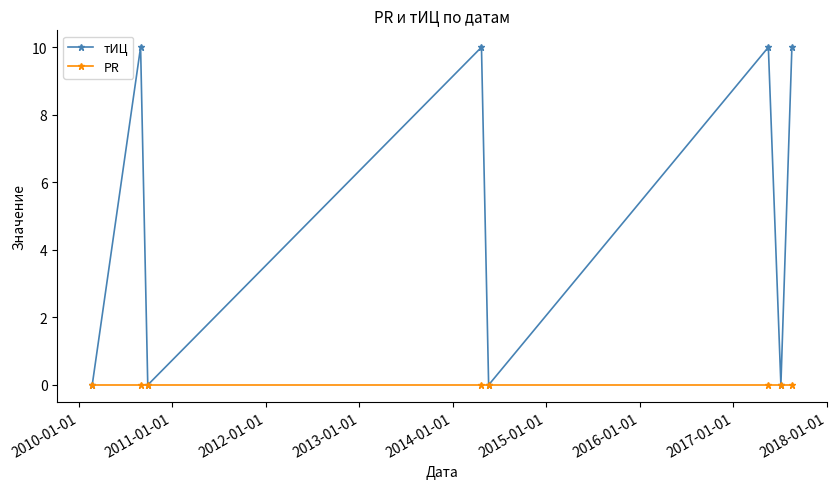

Is this an area chart (filled region under the line)?

No